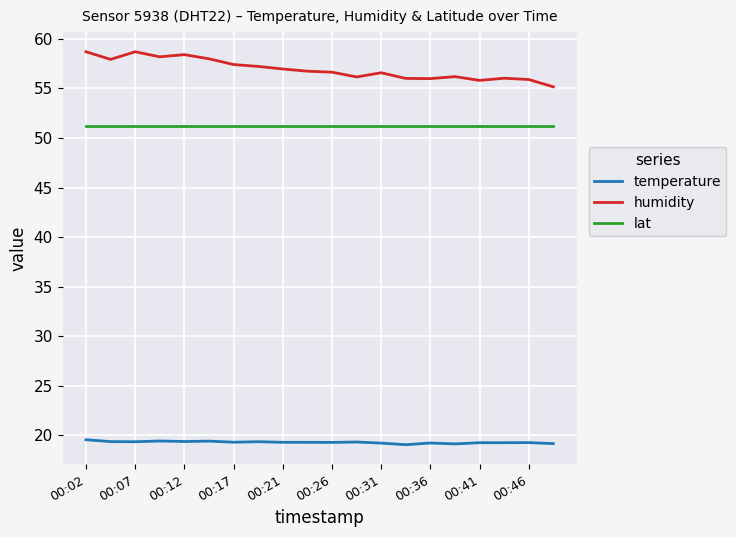

Which series has the largest total across all categories?

humidity